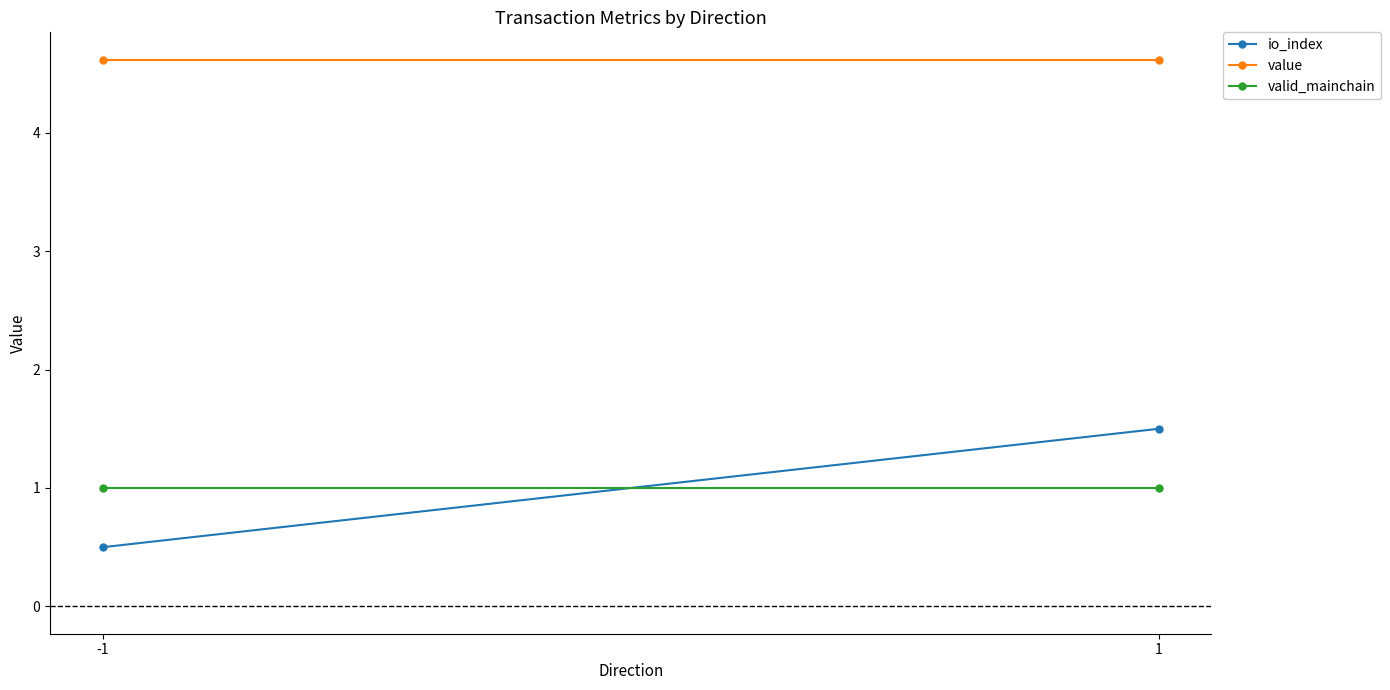

Which has a higher value, -1 or 1?

1